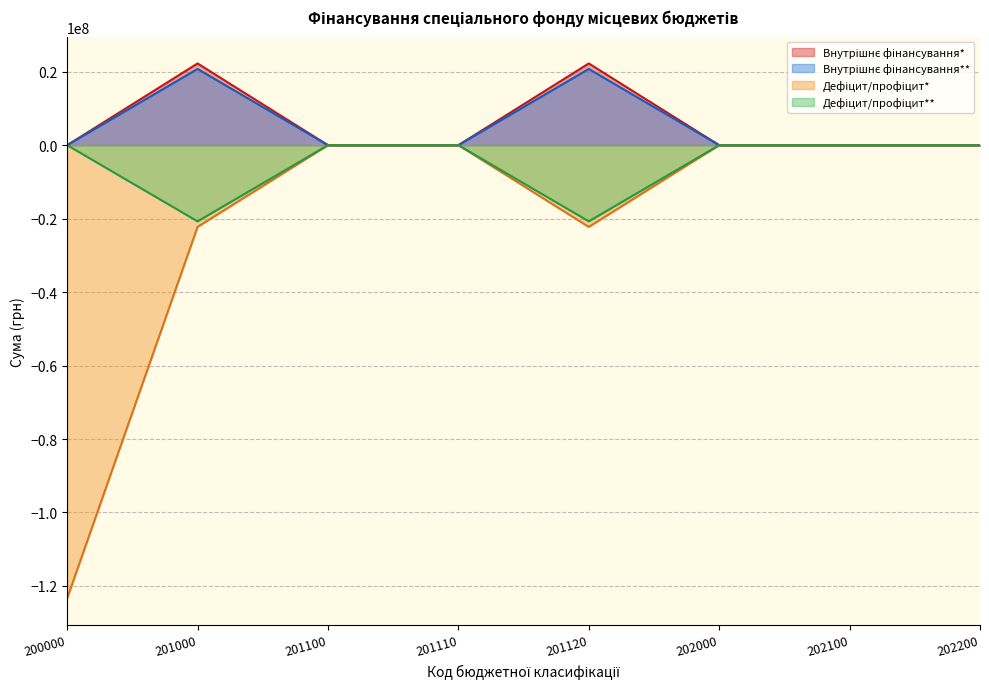

The value of Дефіцит/профіцит** at 202000 is 11863537.0. True or false?

False